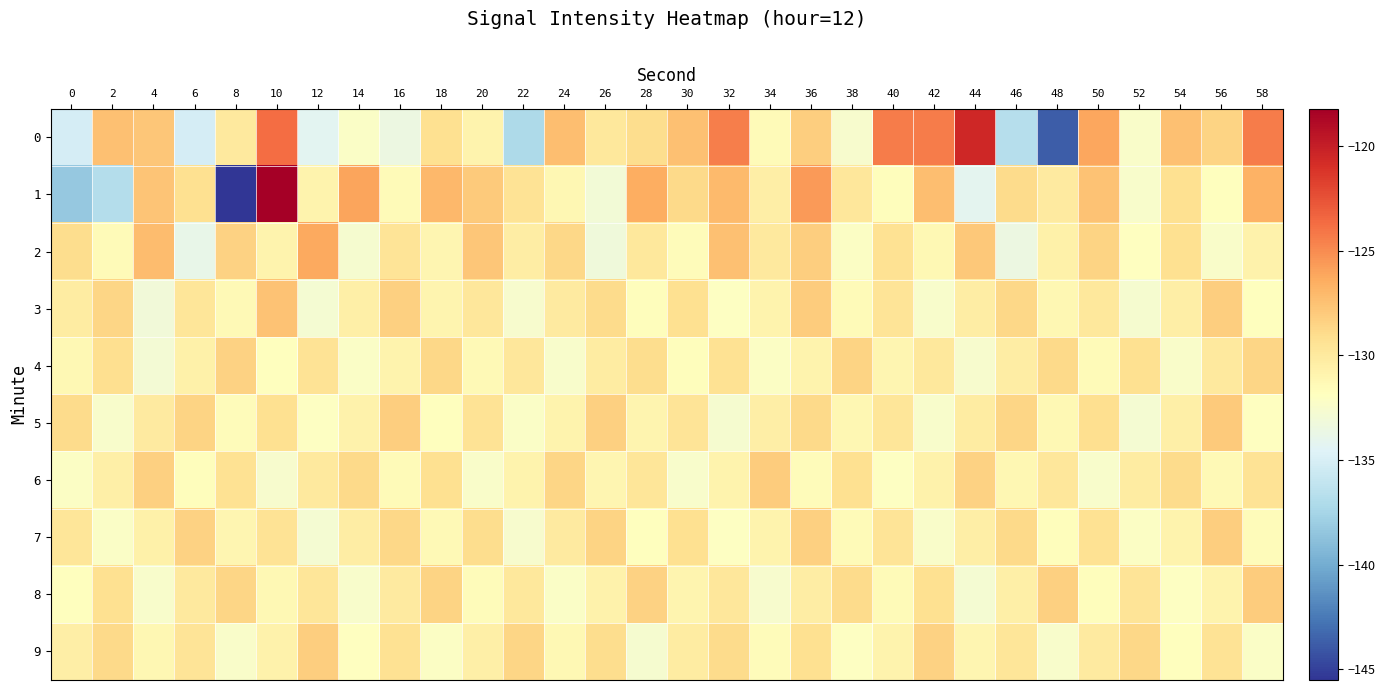

Which has a higher value, 56 or 40?

40